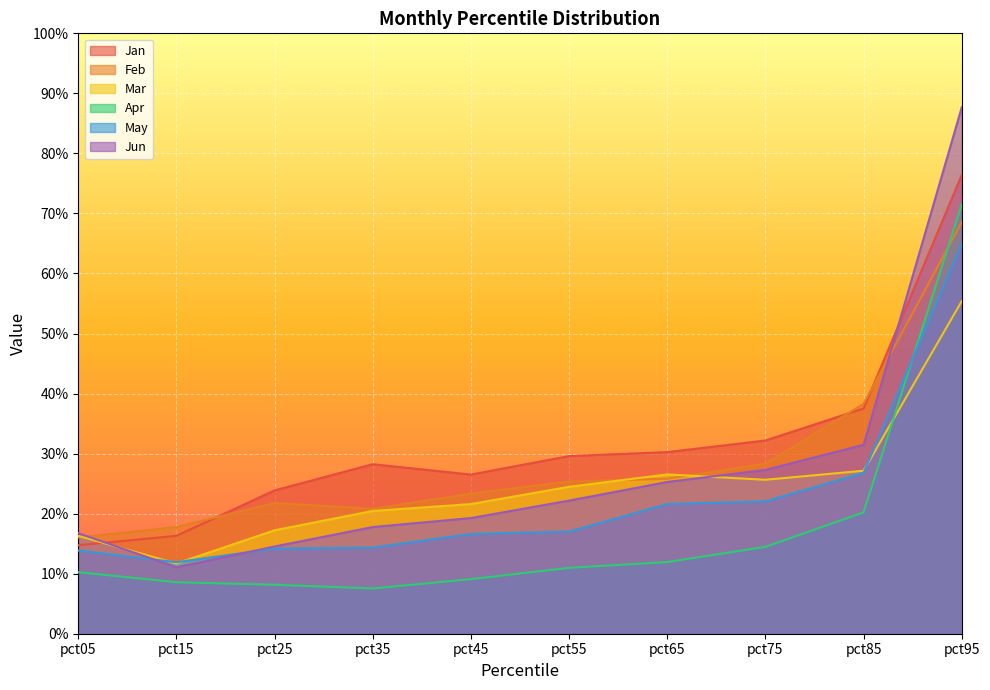

True or false: Mar and Apr intersect in this chart.

True